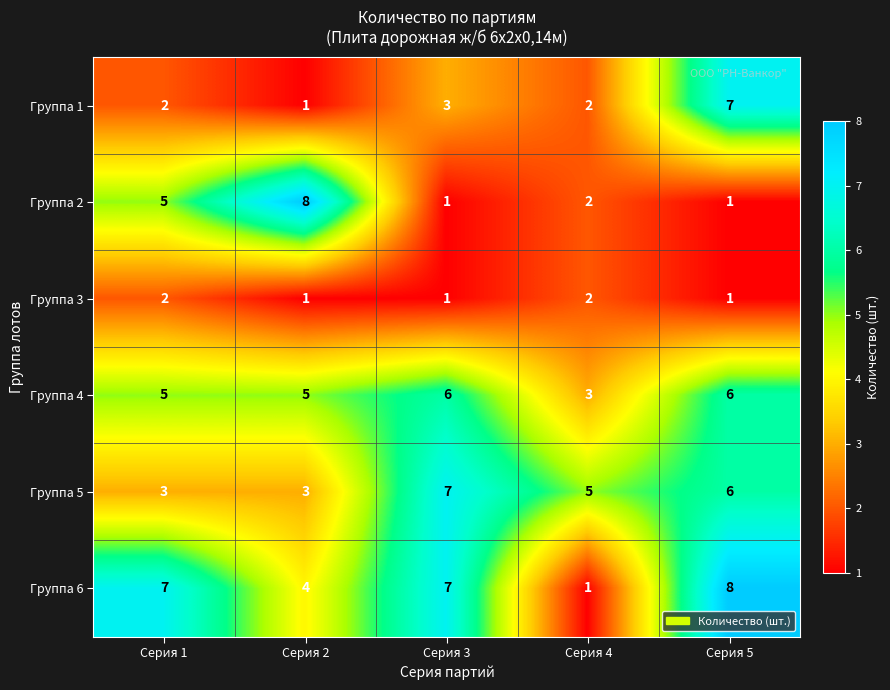

What is the greatest value displayed?

8